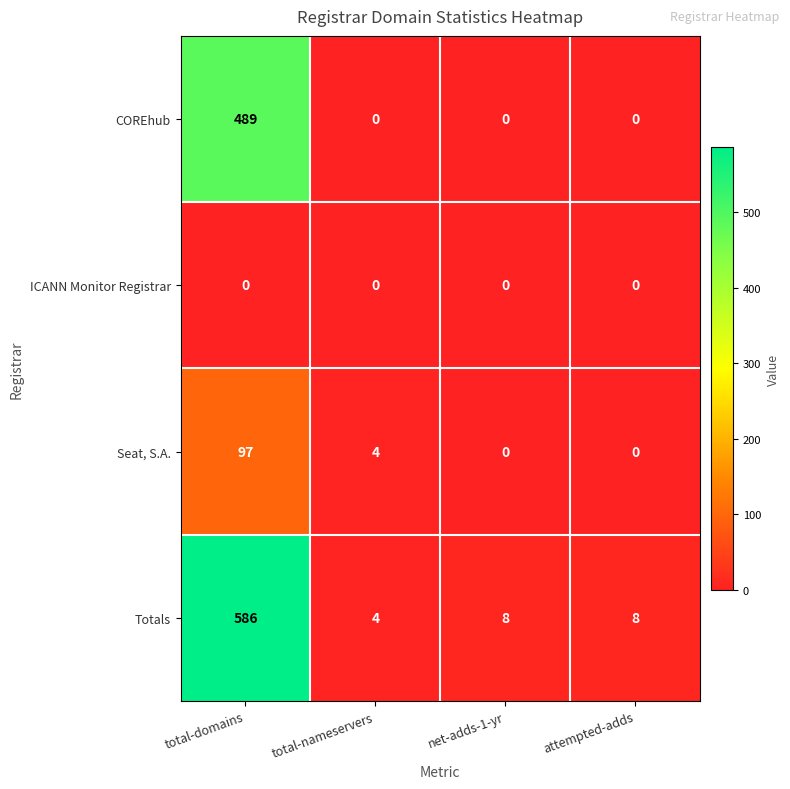

At how many categories does at least one series exceed 91?

1